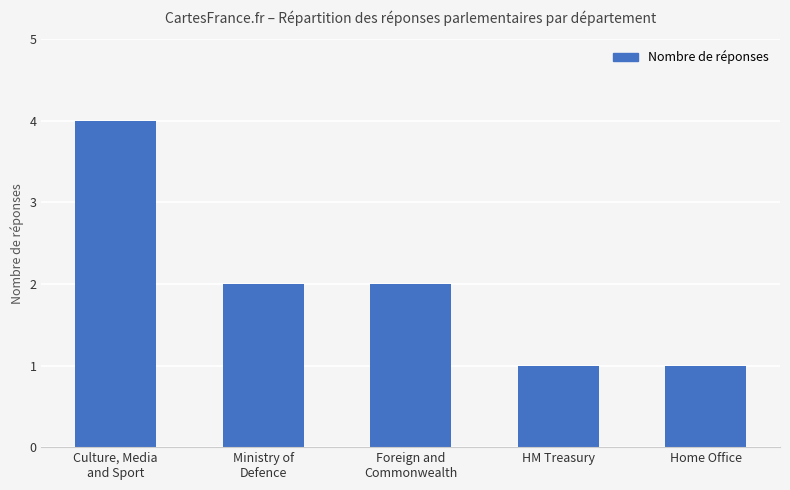

What is the change in value from Ministry of
Defence to Home Office?

-1